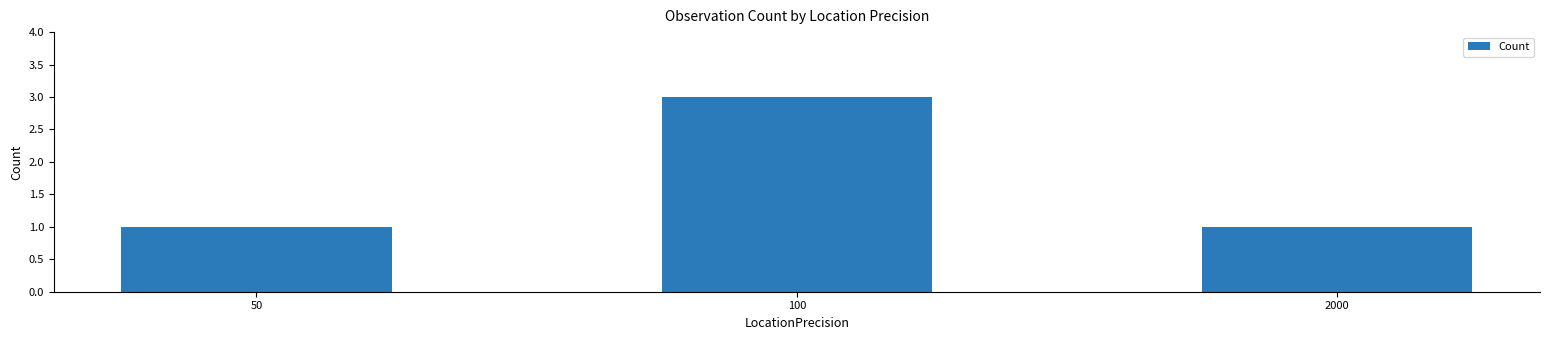

What is the value of the 2nd bar from the left?

3